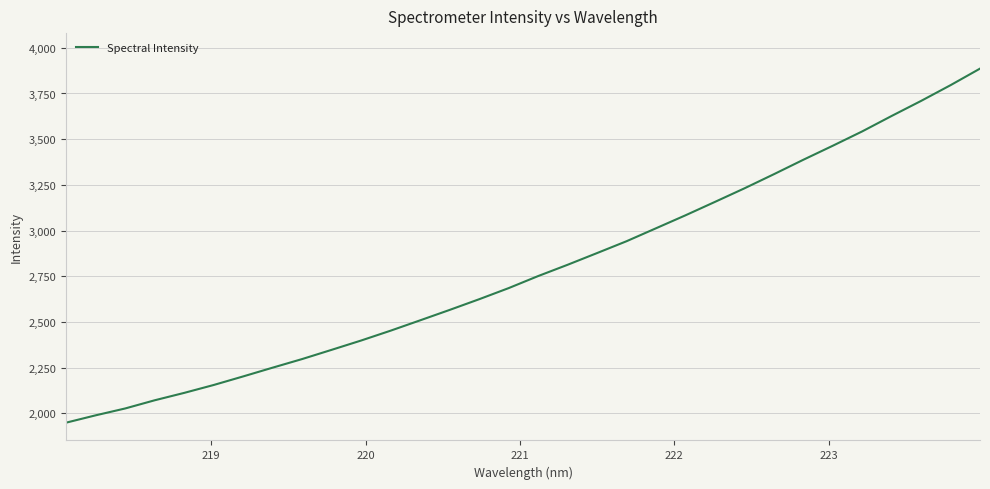

What is the minimum value shown in the chart?

1948.7